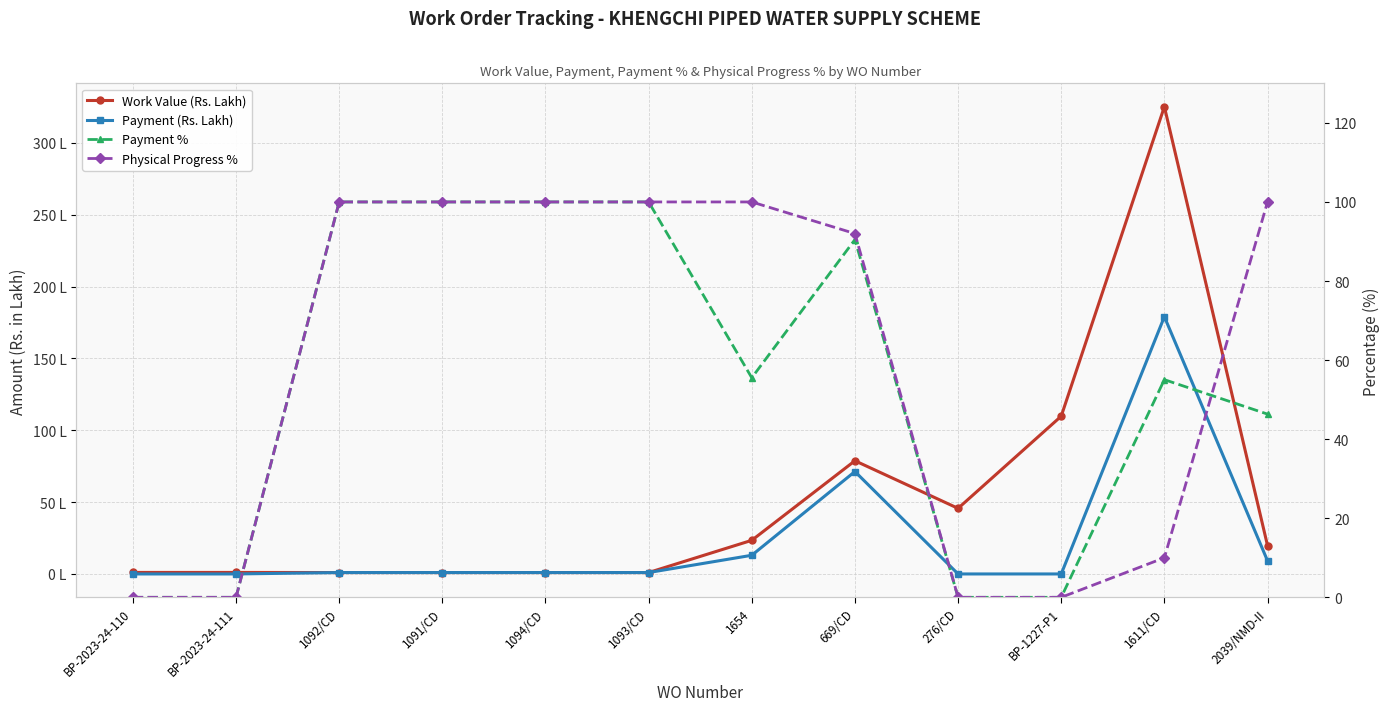

What is the difference between the highest and lowest values at BP-2023-24-110?

1.1